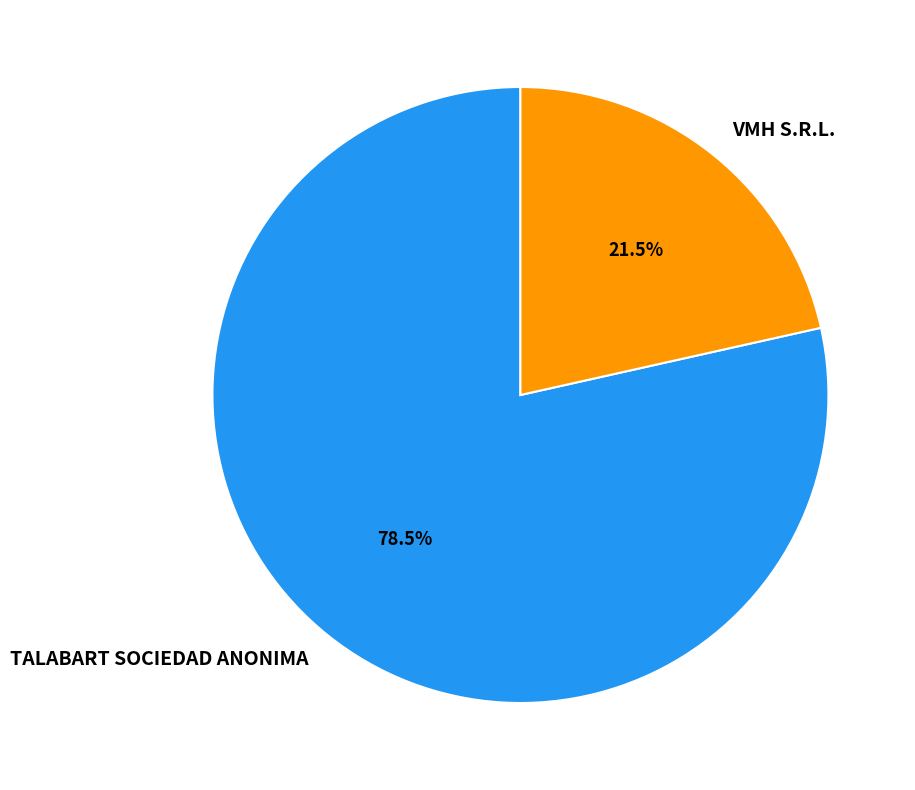

Rank the categories by value from lowest to highest.

VMH S.R.L., TALABART SOCIEDAD ANONIMA